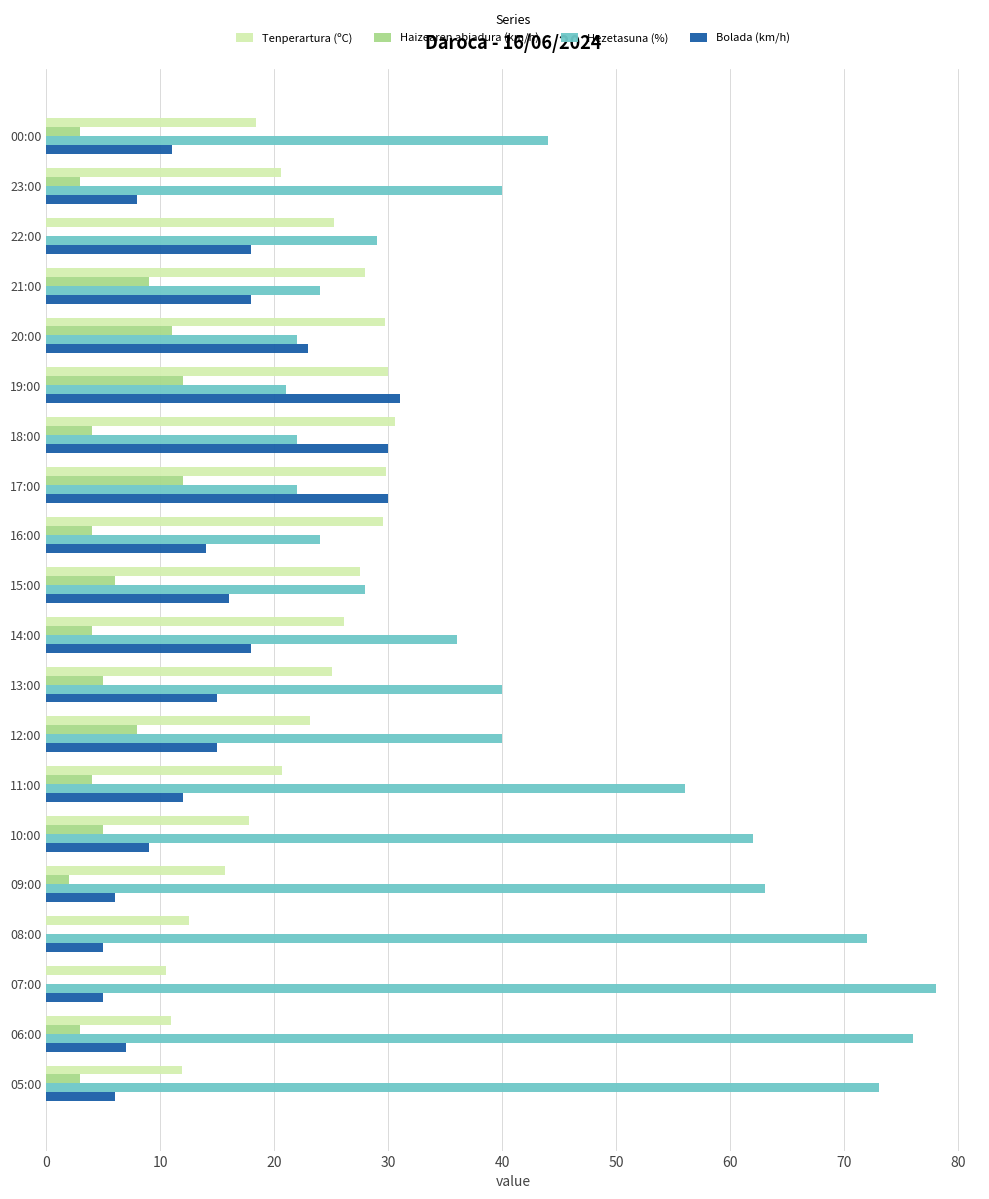

The Bolada (km/h) series shows 7.5 at 15:00. True or false?

False